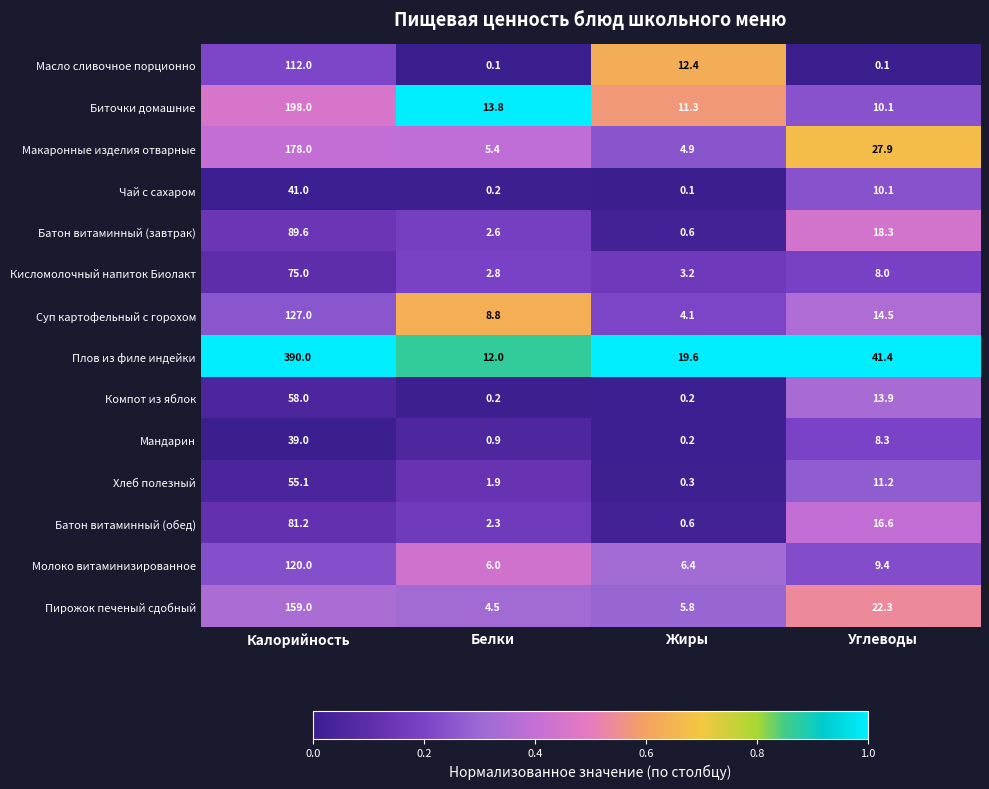

Rank the series by their maximum value, from lowest to highest.

Мандарин, Чай с сахаром, Хлеб полезный, Компот из яблок, Кисломолочный напиток Биолакт, Батон витаминный (обед), Батон витаминный (завтрак), Масло сливочное порционно, Молоко витаминизированное, Суп картофельный с горохом, Пирожок печеный сдобный, Макаронные изделия отварные, Биточки домашние, Плов из филе индейки